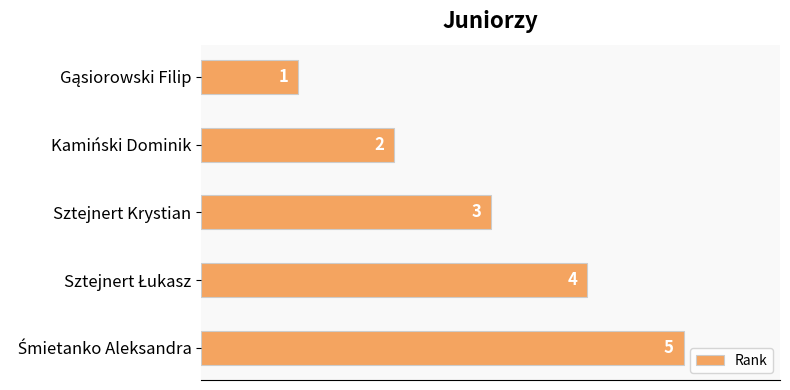

How many values are between 2 and 4?

3